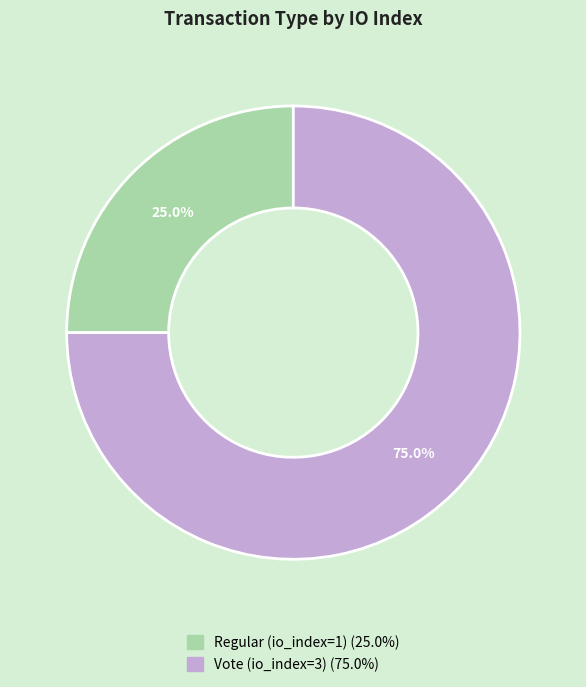

Is the sum of Vote (io_index=3) and Regular (io_index=1) greater than half?

Yes